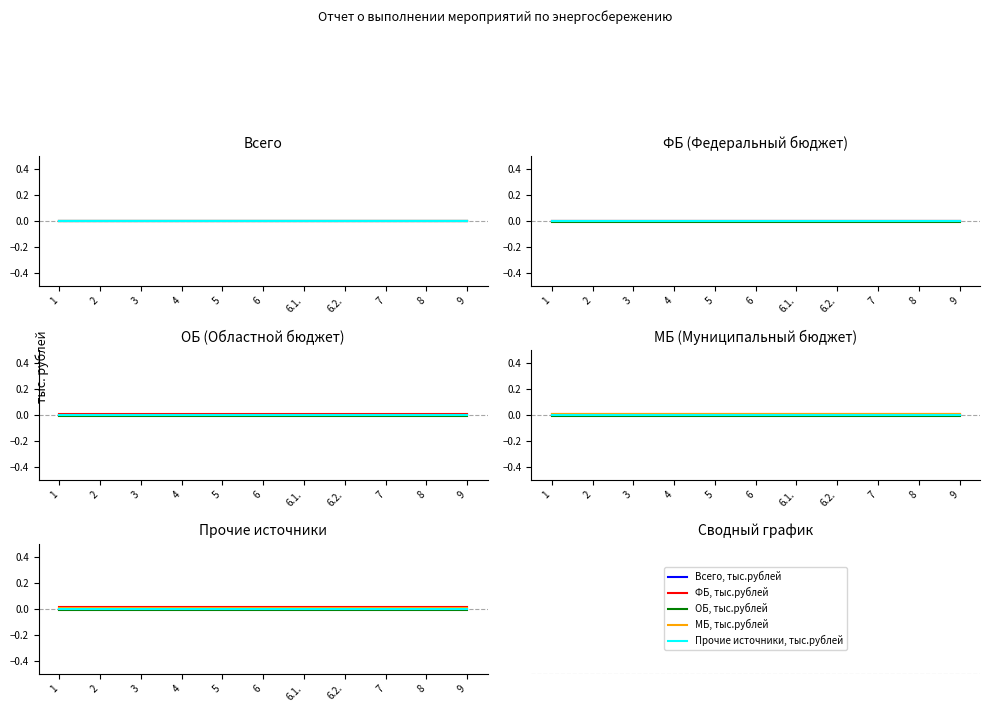

List the series in order of their overall mean, lowest first.

ОБ, тыс.рублей, Прочие источники, тыс.рублей, Всего, тыс.рублей, МБ, тыс.рублей, ФБ, тыс.рублей